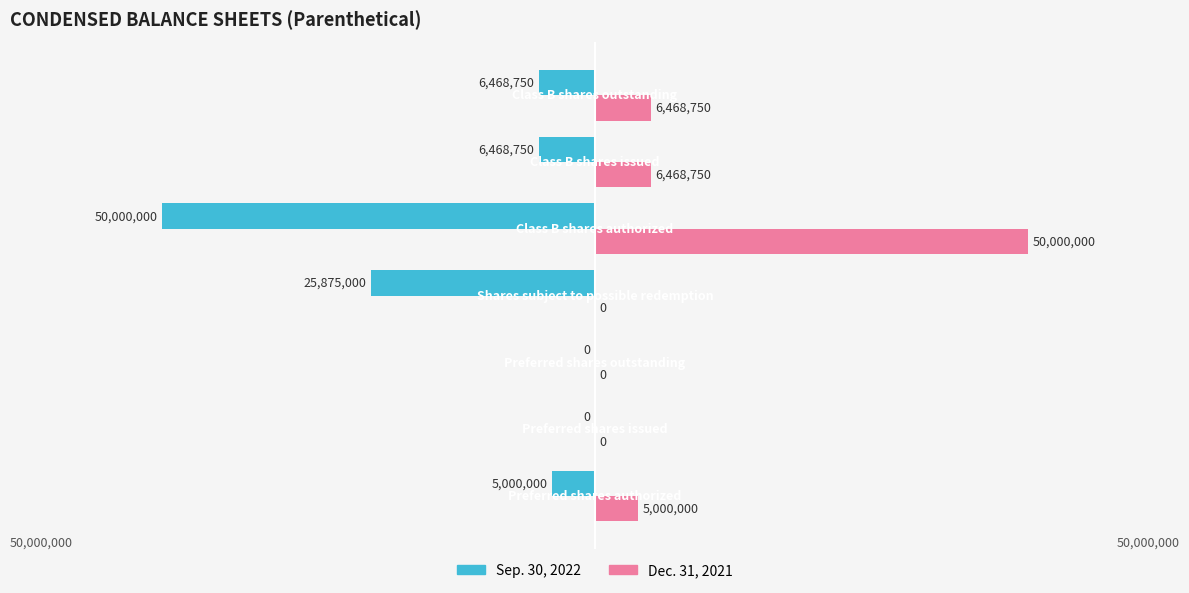

What are all the series names shown in the legend?

Sep. 30, 2022, Dec. 31, 2021